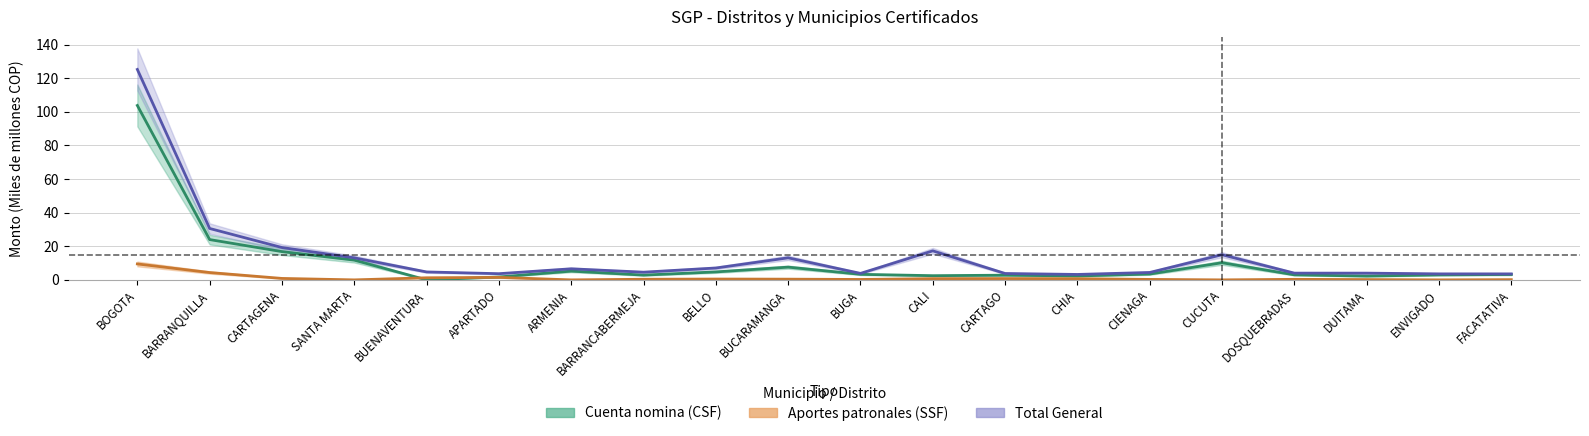

True or false: Aportes patronales (SSF) and Total General cross at least once.

False